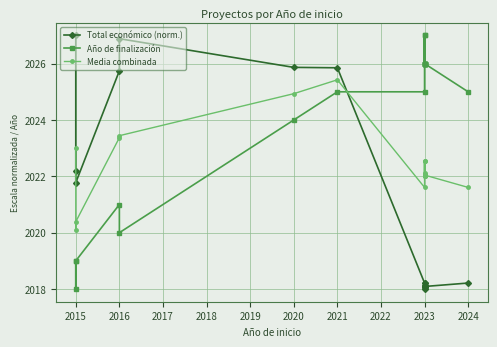

True or false: Total económico (norm.) and Año de finalización cross at least once.

True